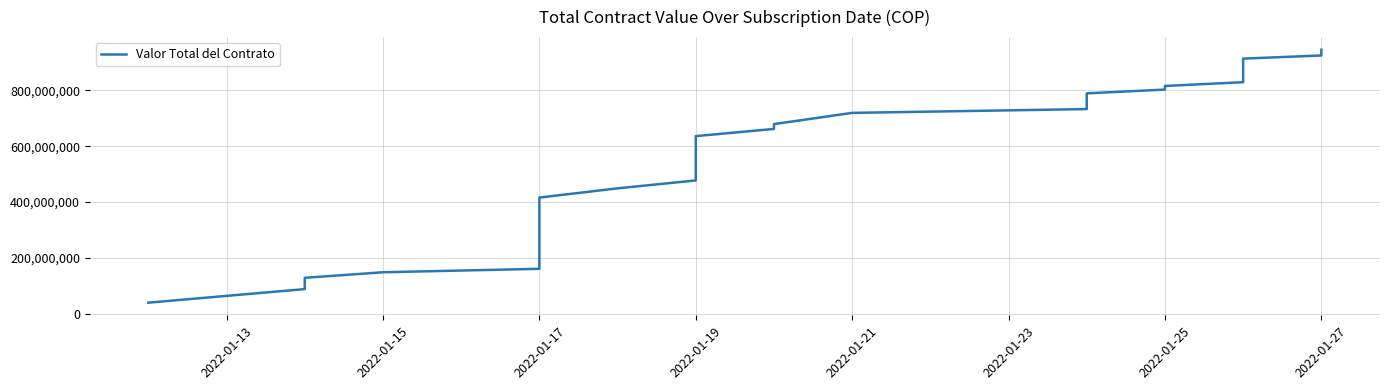

What is the sum of all values?

20307150224